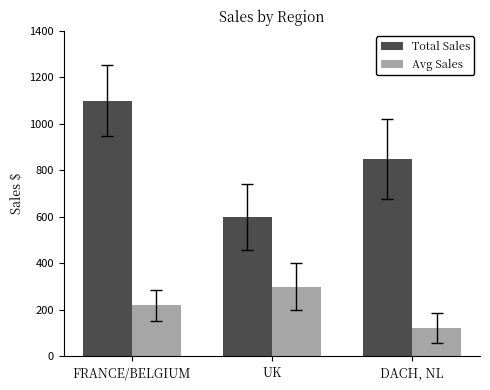

Rank the series by their maximum value, from lowest to highest.

Avg Sales, Total Sales